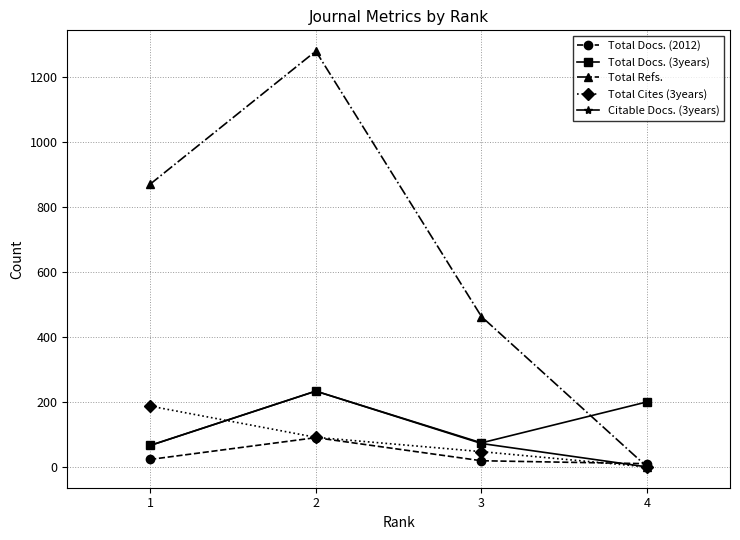

At which category is the sum across all series the highest?

2